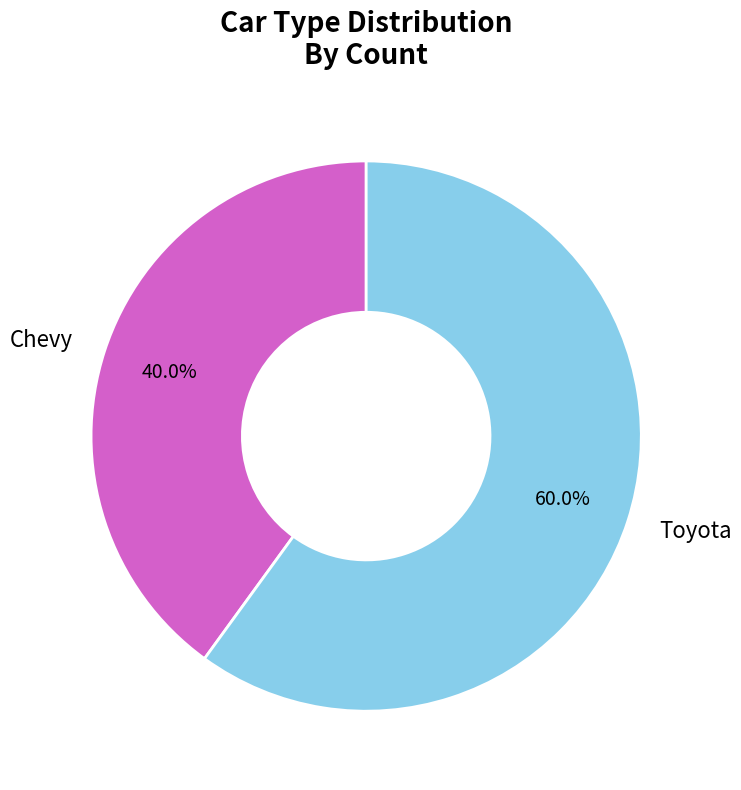

How many segments does this pie chart have?

2